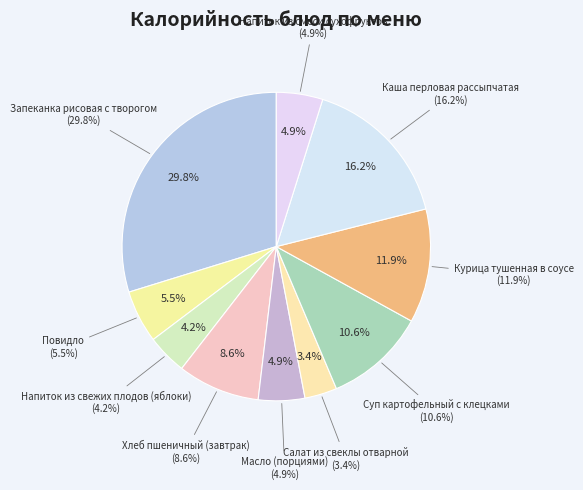

Which has a higher value, Хлеб пшеничный (завтрак) or Напиток из смеси сухофруктов?

Хлеб пшеничный (завтрак)